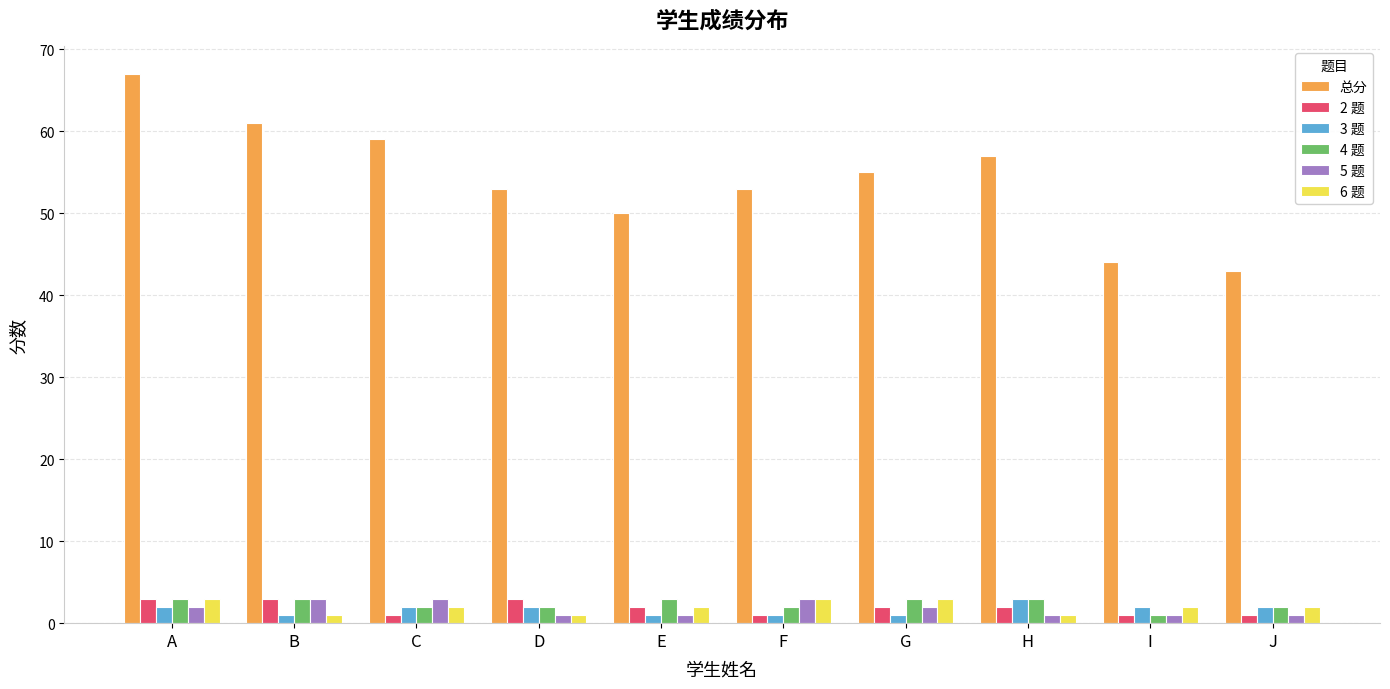

What is the value of the 2 题 bar at the 3rd from the left?

1